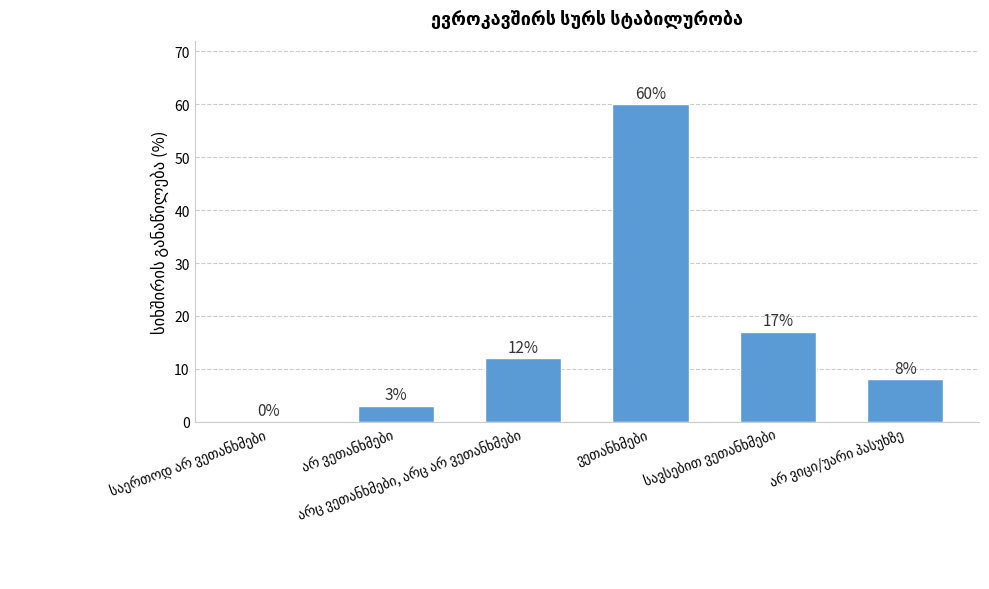

What is the sum of all values?

100